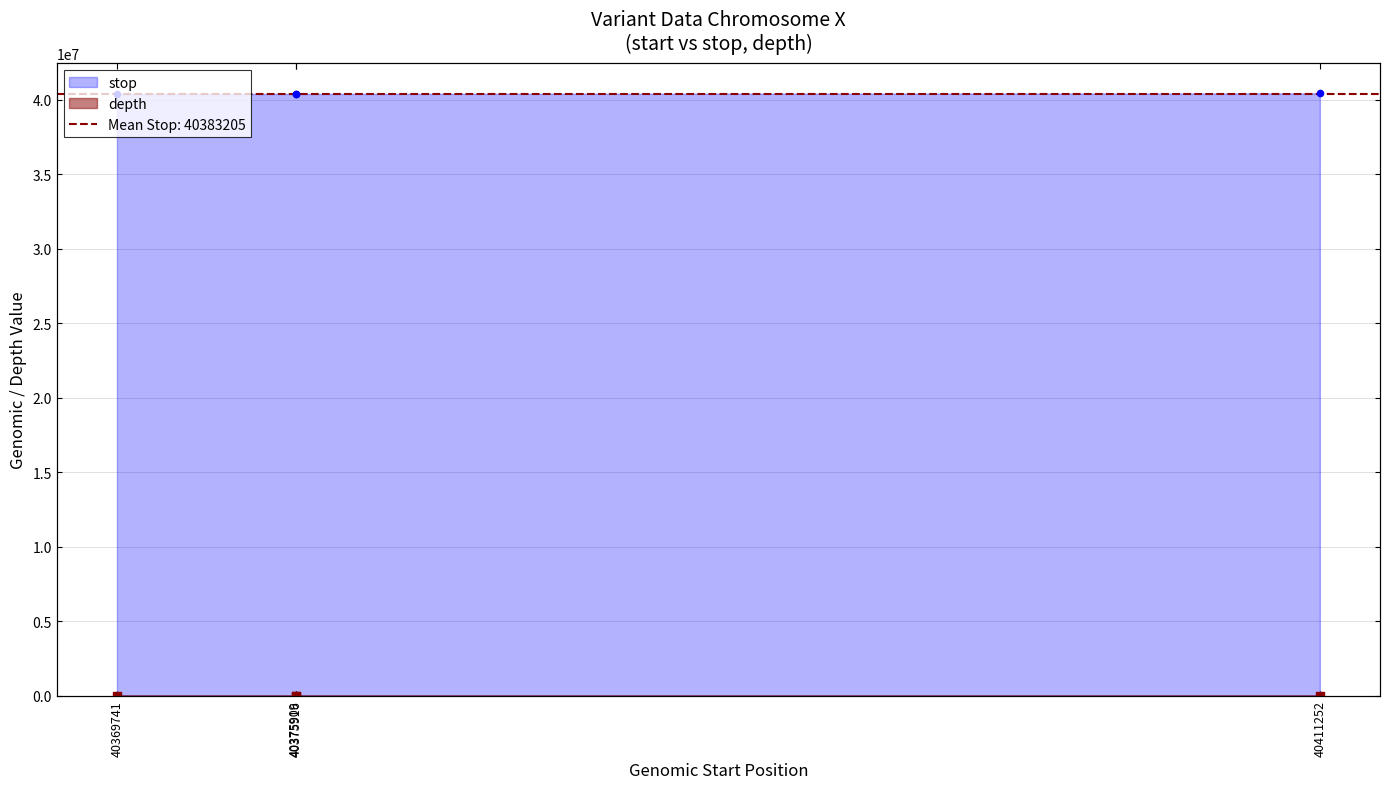

What are all the series names shown in the legend?

stop, depth